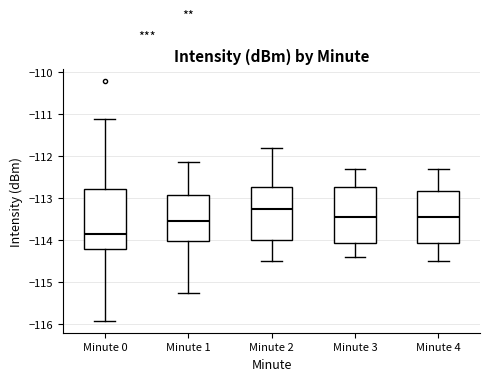

Which box's median line is the lowest?

Minute 0